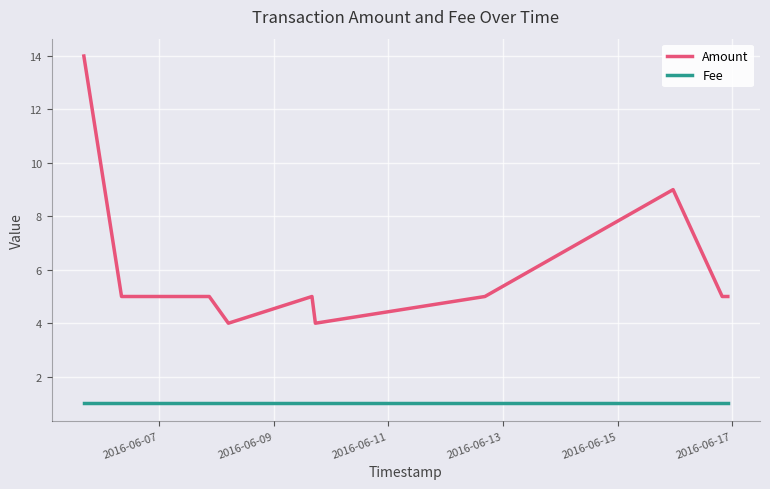

Which series has the largest total across all categories?

Amount